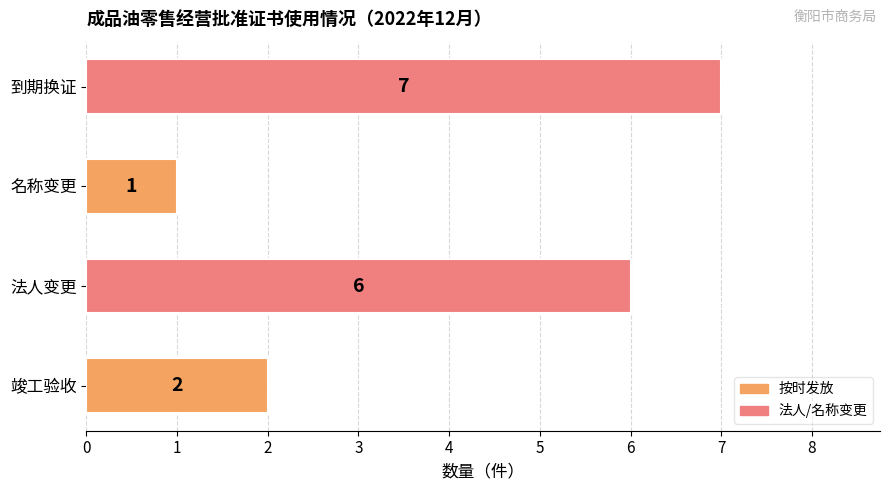

What is the sum of all values?

16